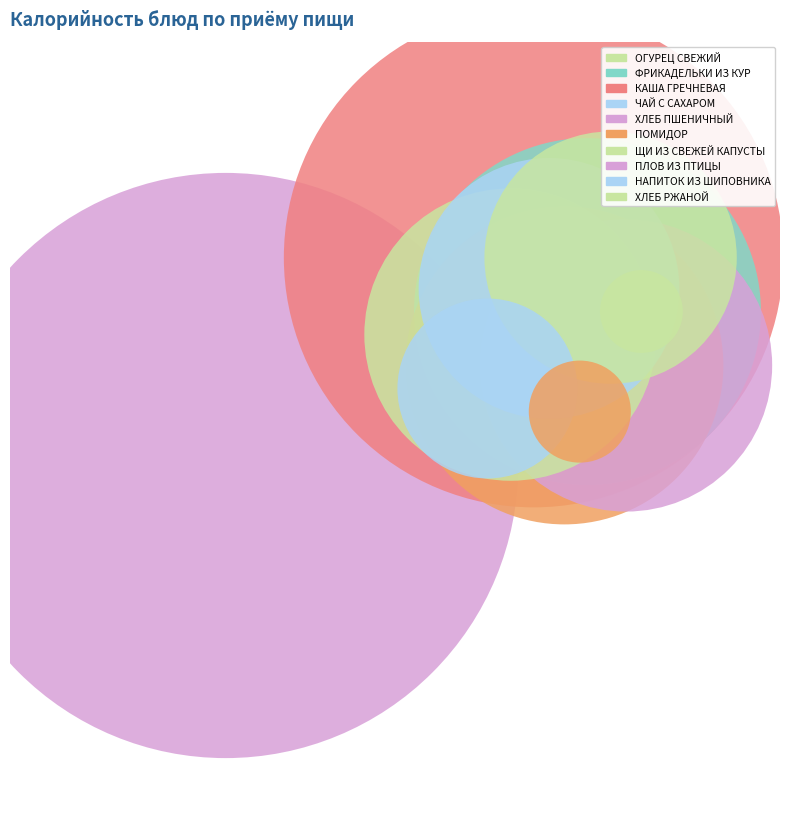

The ХЛЕБ ПШЕНИЧНЫЙ (завтрак) slice represents 15% of the pie. True or false?

False